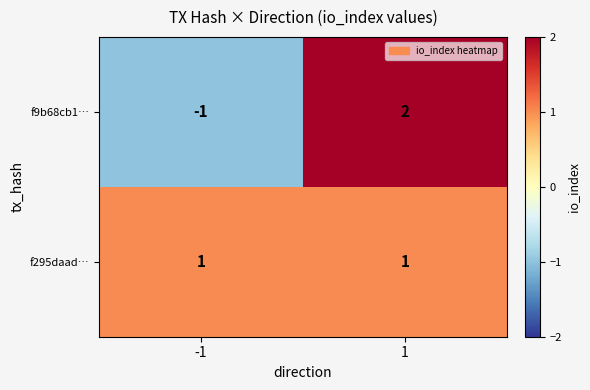

Rank the series at -1 from highest to lowest value.

f295daad…, f9b68cb1…